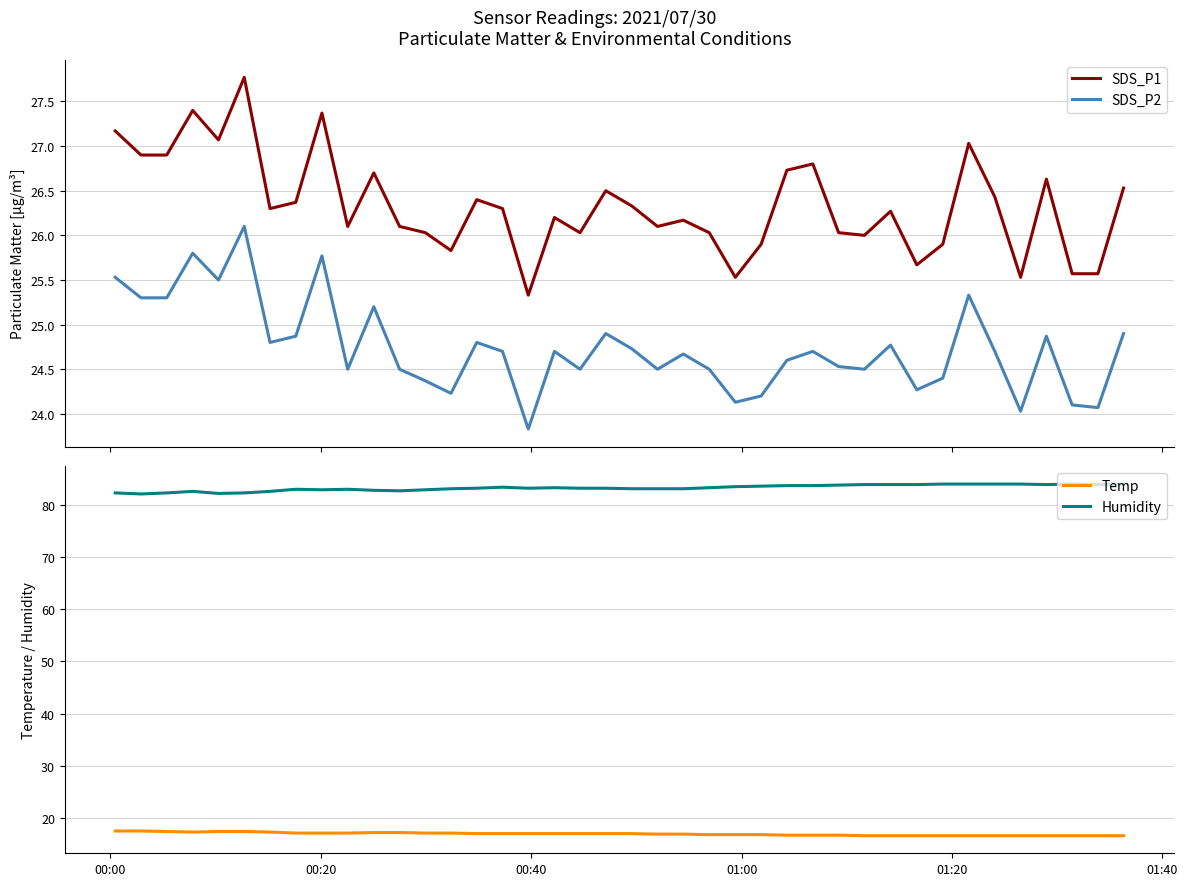

What is the minimum value for SDS_P1?

25.3